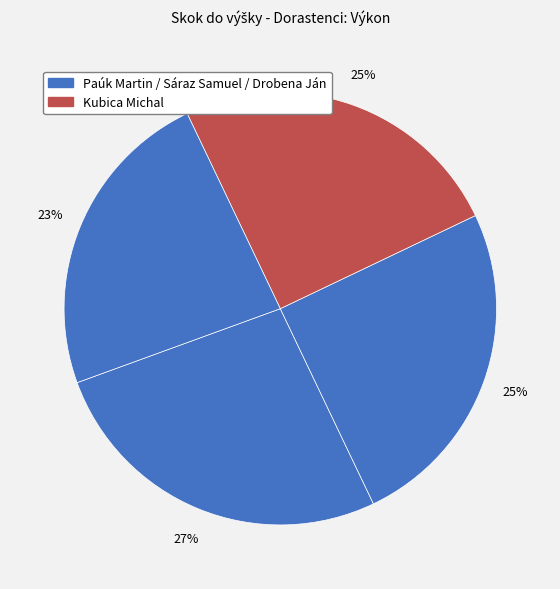

What is the smallest slice in the pie chart?

Drobena Ján